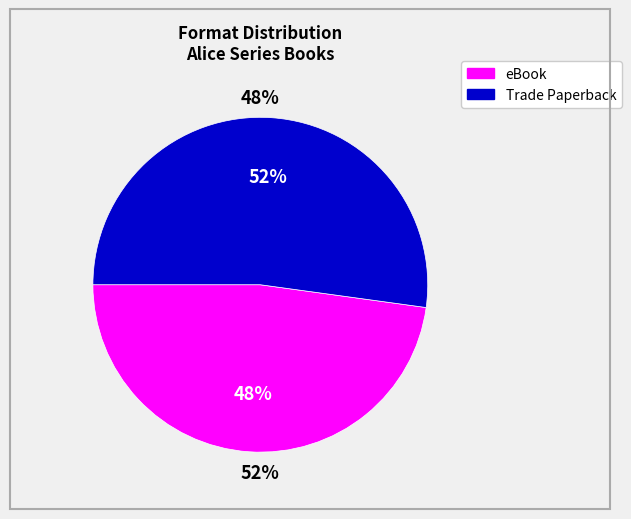

Is Outrageously Alice the majority of the pie?

No